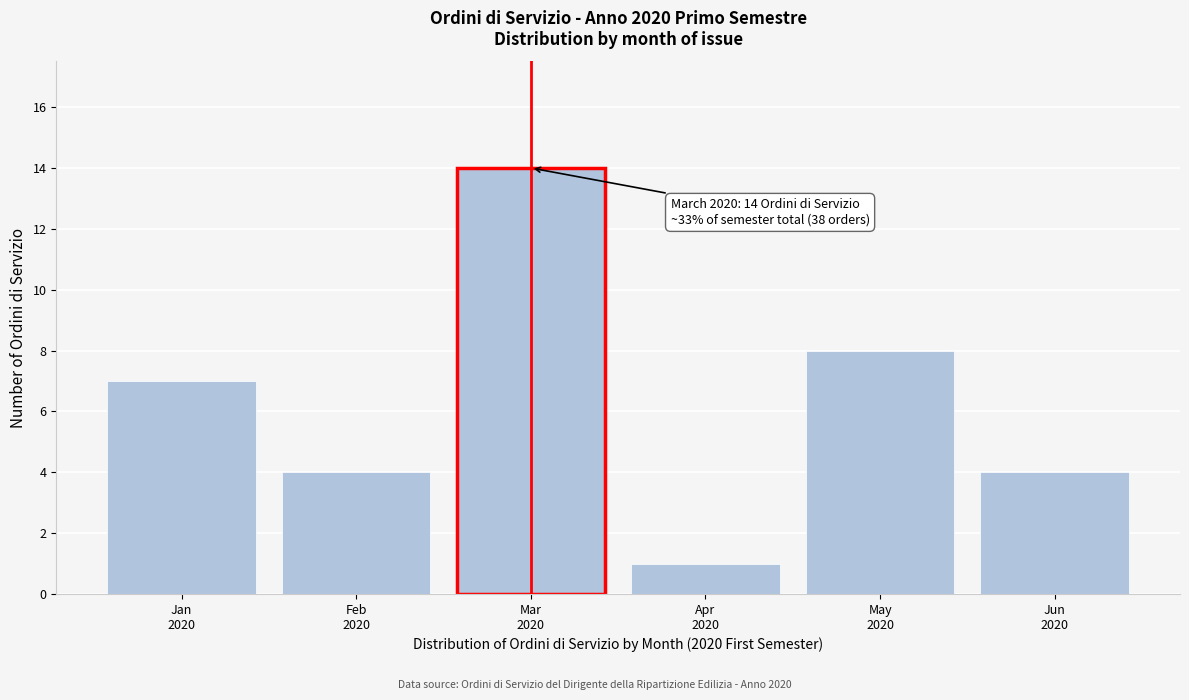

Reading right to left, extract all data points from this chart.

4	8	1	14	4	7